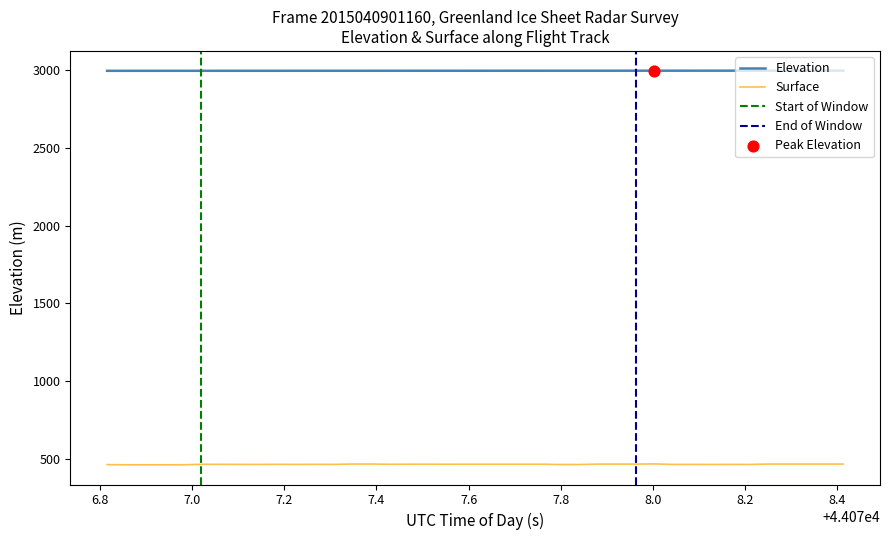

Which series contains the highest Y value?

ELEVATION